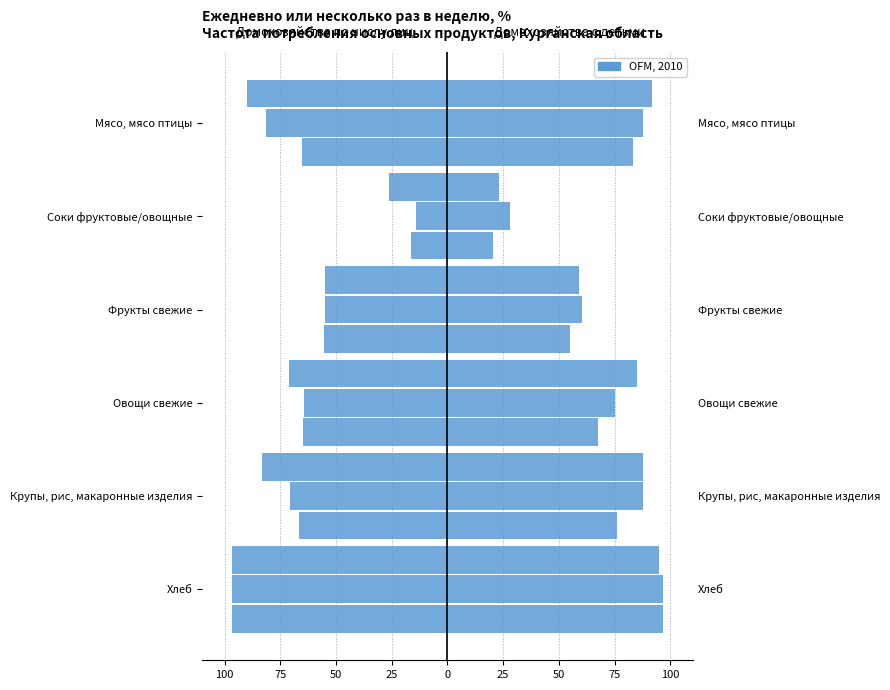

The 1 ребенка series shows 28.2 at Хлеб. True or false?

False